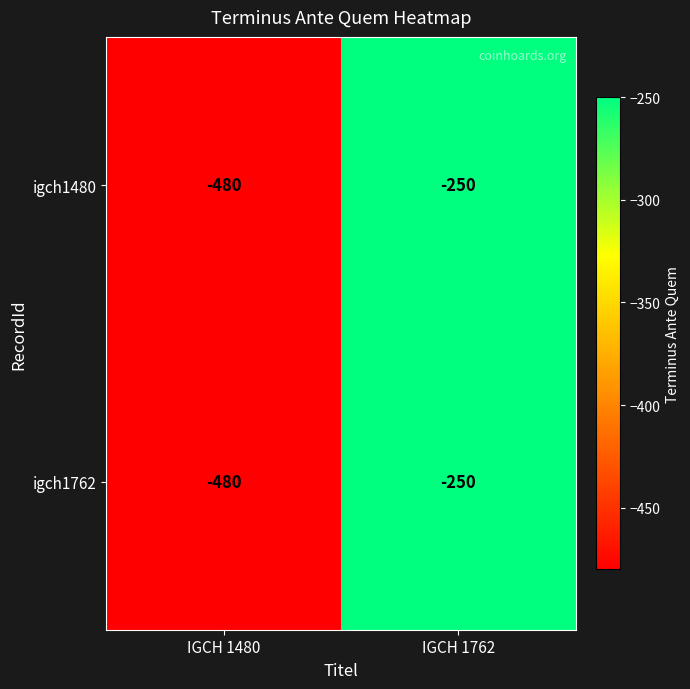

What is the greatest value displayed?

-250